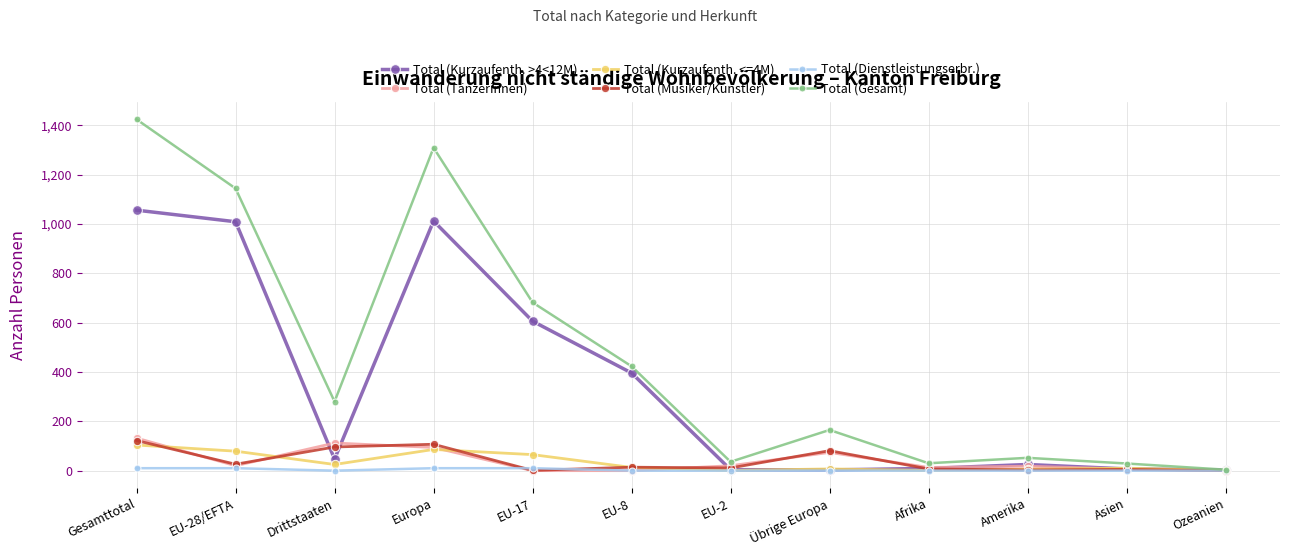

Which series has the largest total across all categories?

Total (Gesamt)